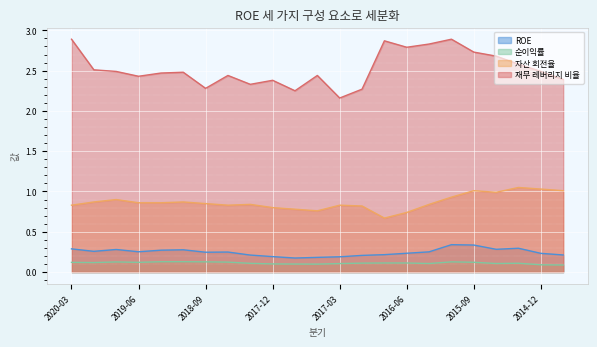

List the labels in order of 자산 회전율 value, smallest first.

2016-09, 2016-06, 2017-06, 2017-09, 2017-12, 2016-12, 2020-03, 2018-06, 2017-03, 2018-03, 2016-03, 2018-09, 2019-06, 2019-03, 2019-12, 2018-12, 2019-09, 2015-12, 2015-06, 2015-09, 2014-09, 2014-12, 2015-03